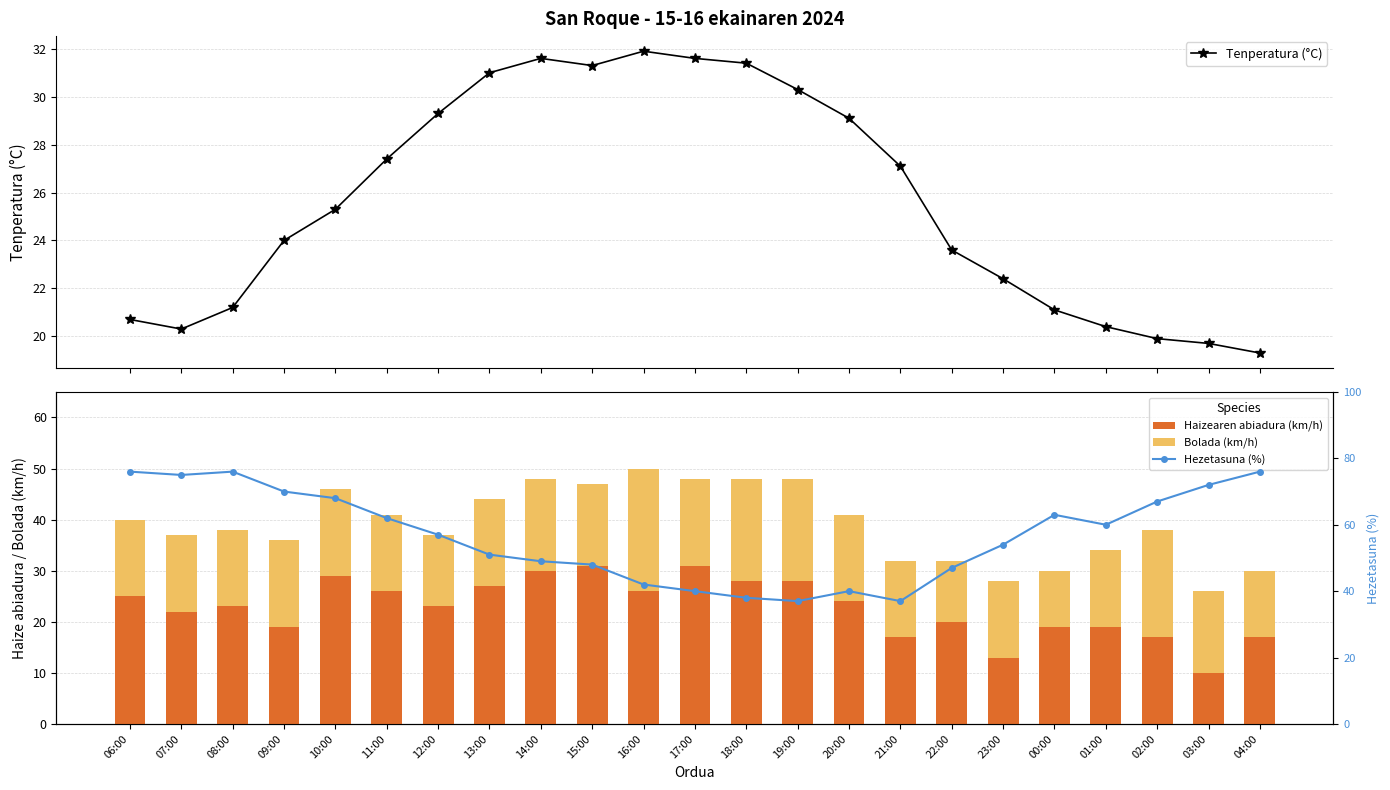

Is it true that Tenperatura (°C) equals 27.3 at 02:00?

False